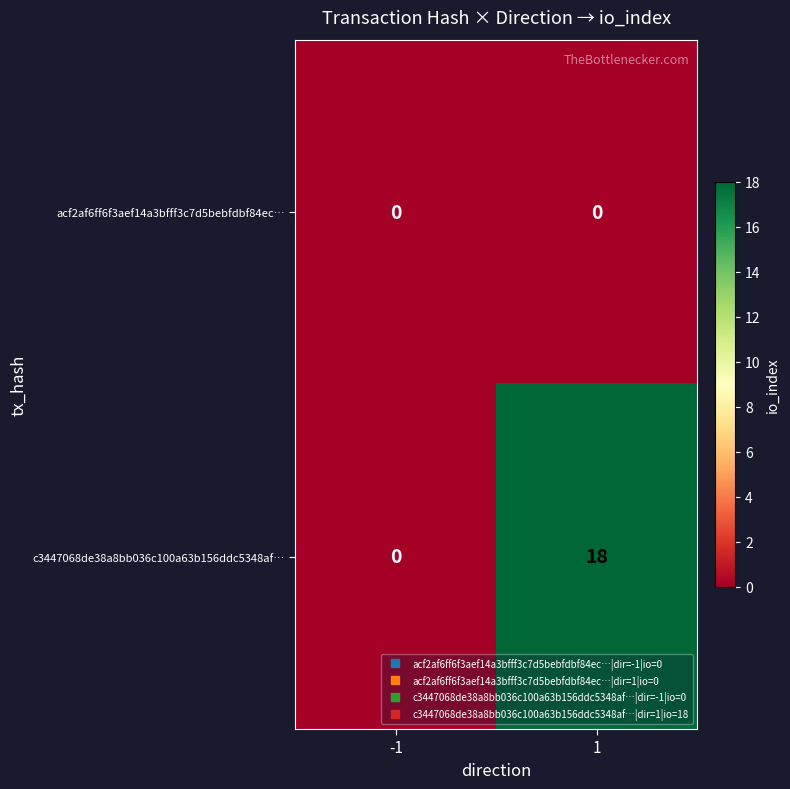

Between -1 and 1, which series saw the biggest shift?

c3447068de38a8bb036c100a63b156ddc5348af…